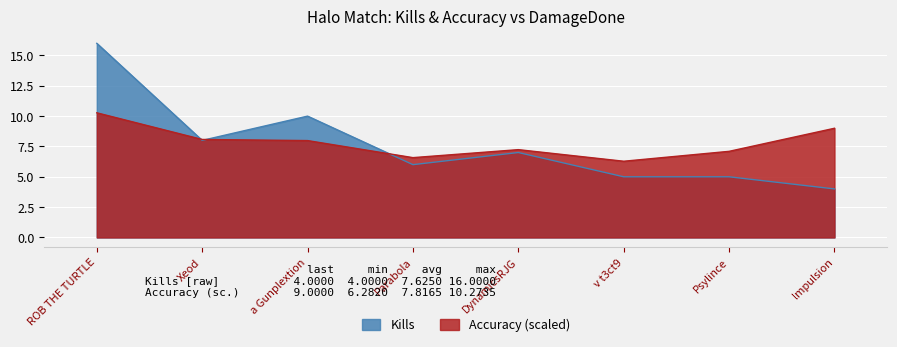

True or false: Accuracy and Kills intersect in this chart.

True